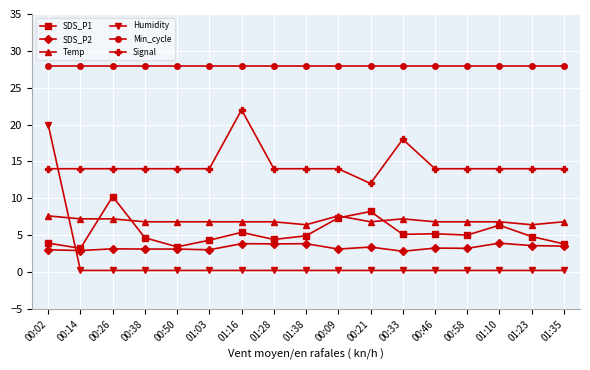

What is the greatest value displayed?

28.0